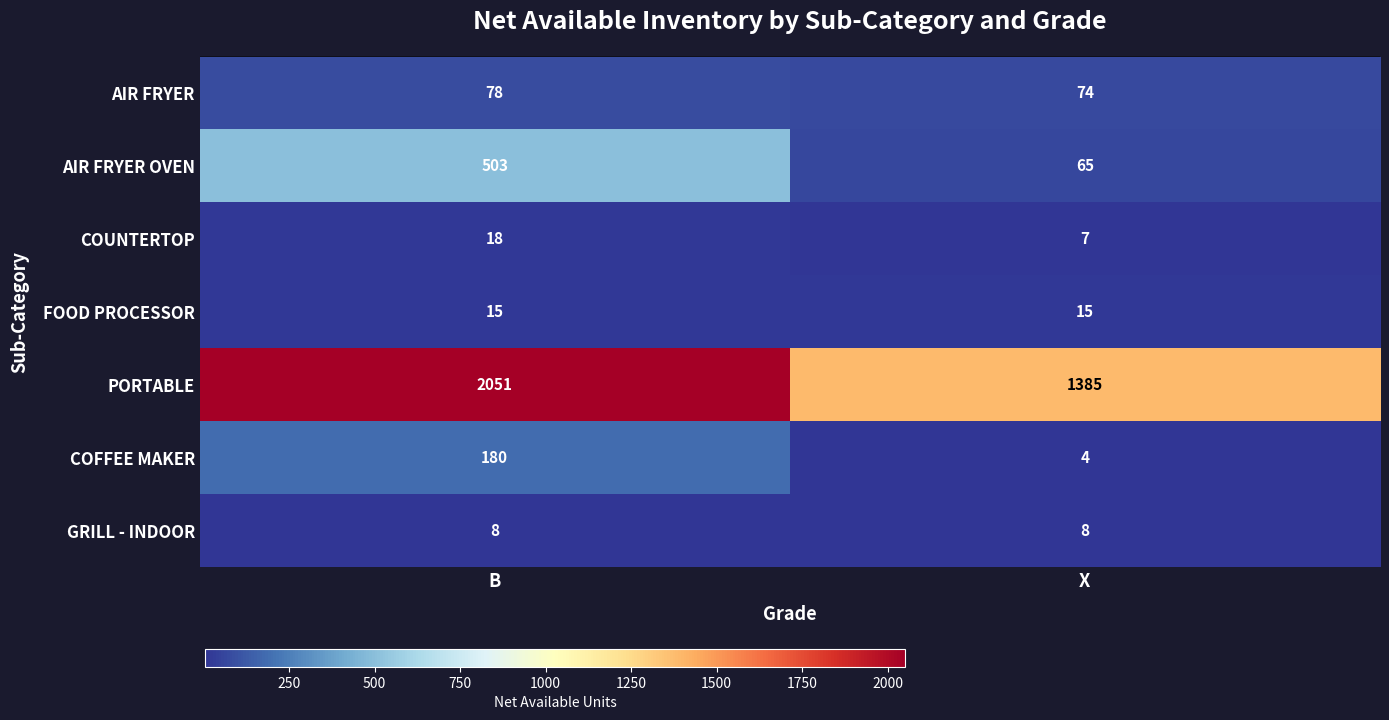

How many categories are shown in the chart?

2